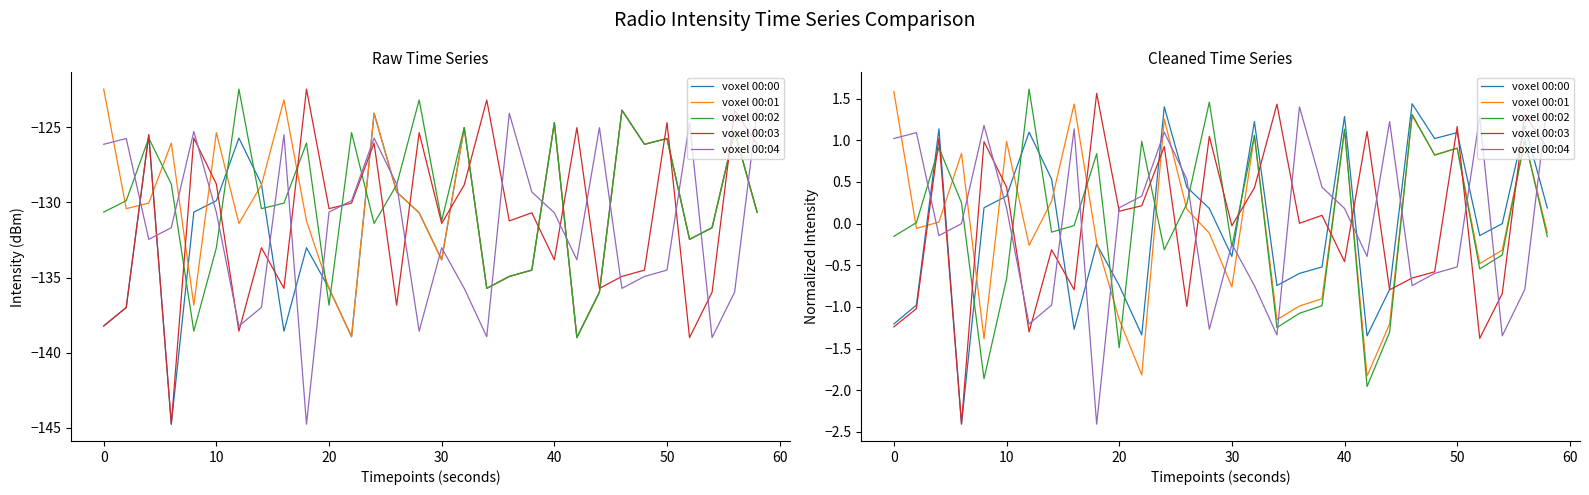

True or false: voxel 00:03 has more than 2 points higher than both neighbors.

True